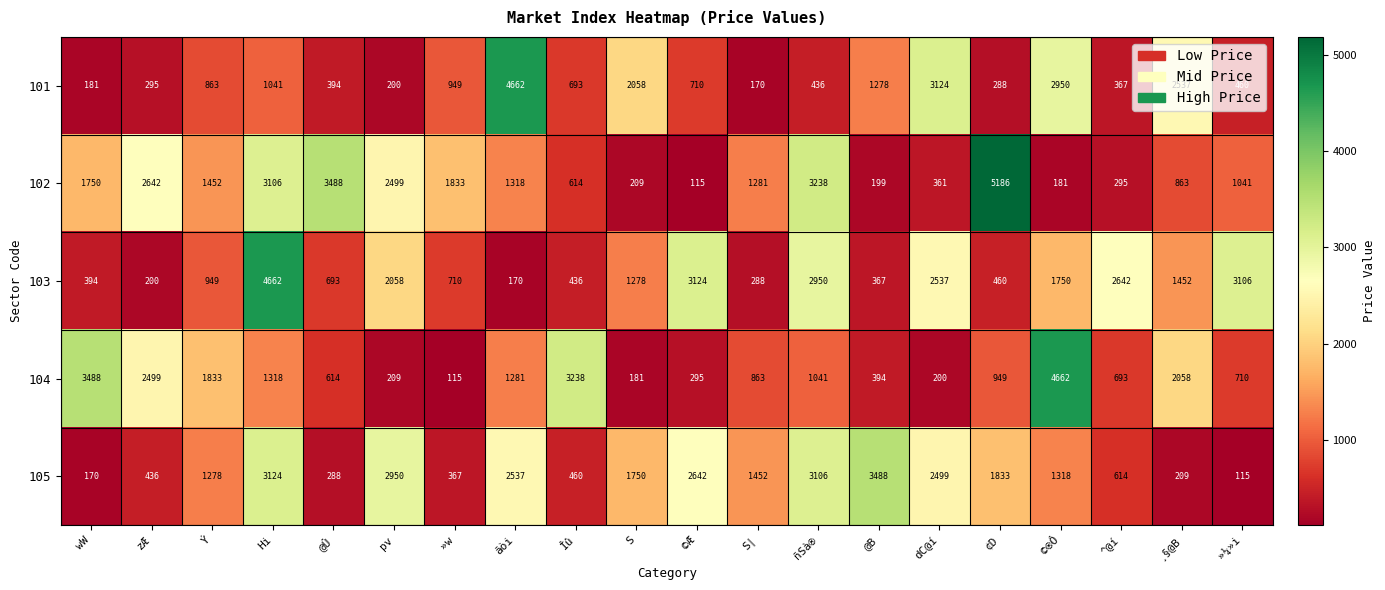

Which series has the largest range (max minus min)?

102